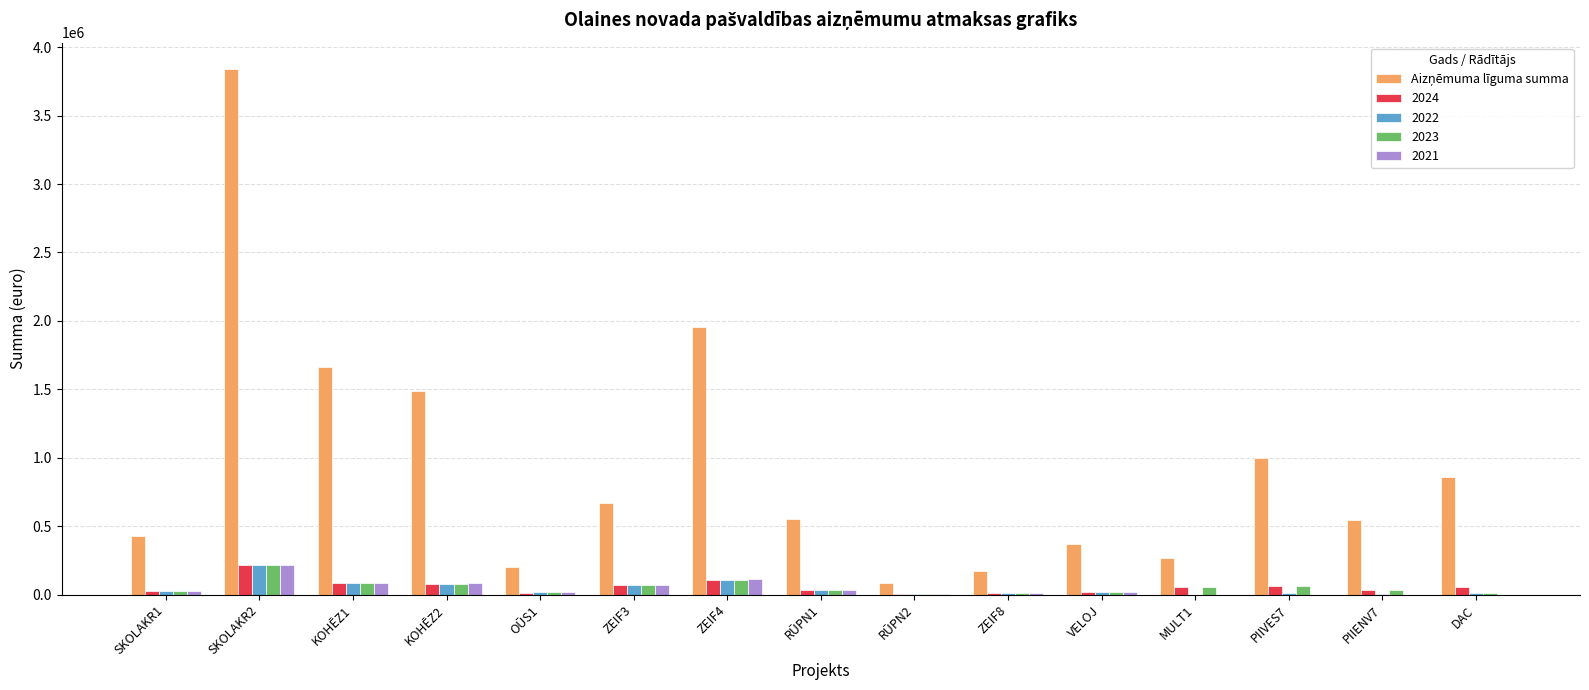

At which category is the sum across all series the highest?

SKOLAKR2